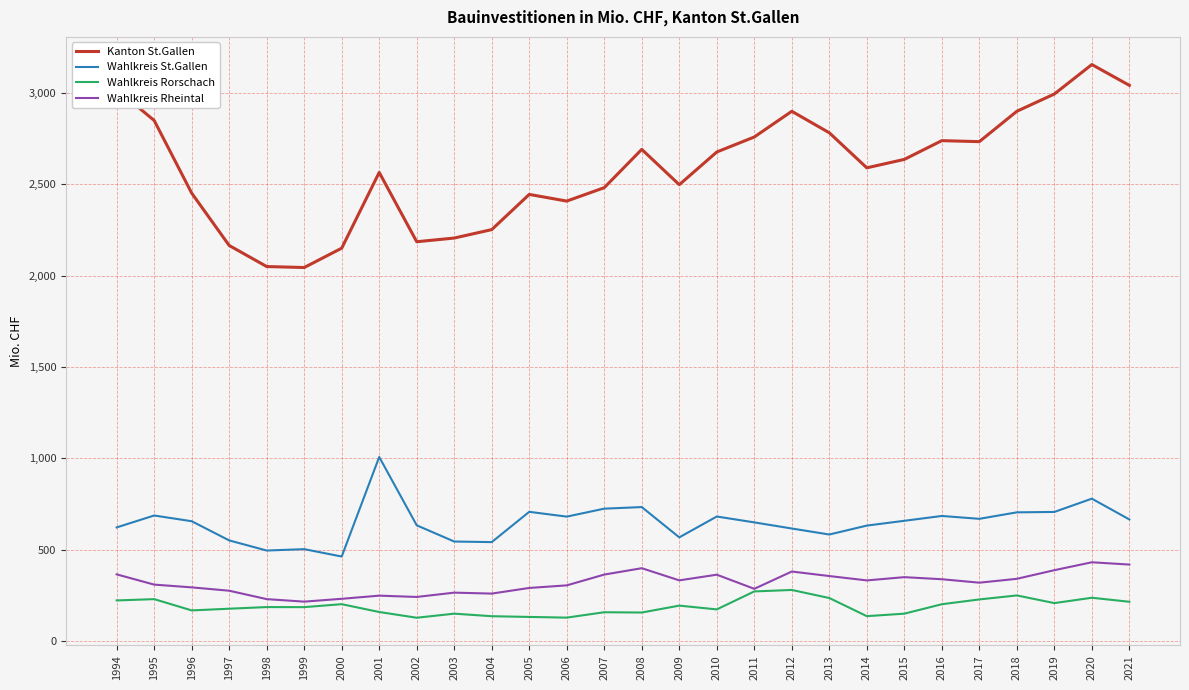

What is the lowest value of the Wahlkreis Rorschach series?

126.9